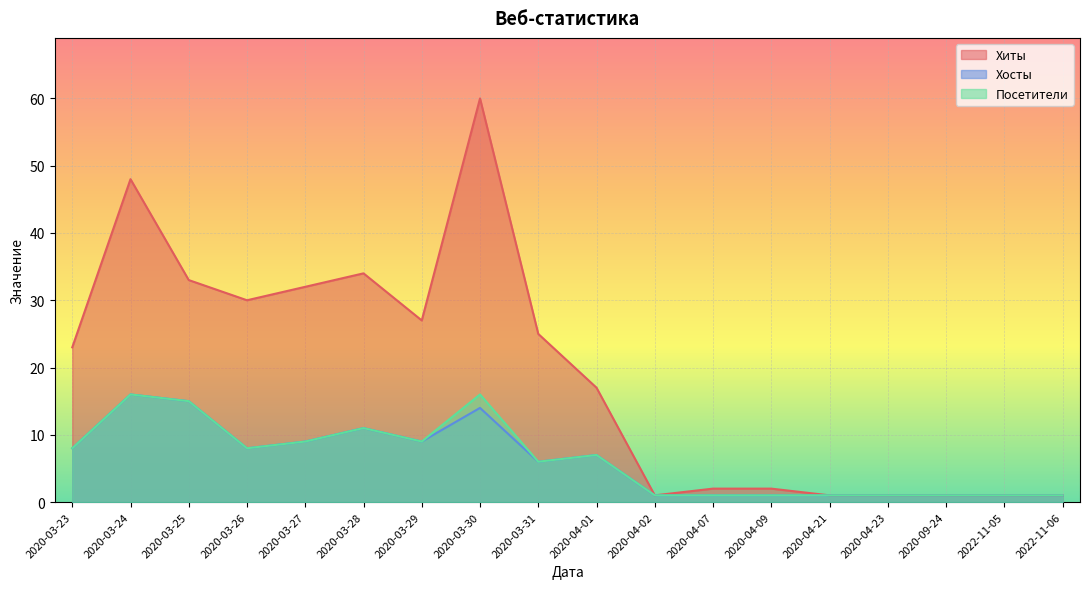

Which series has the largest range (max minus min)?

Хиты